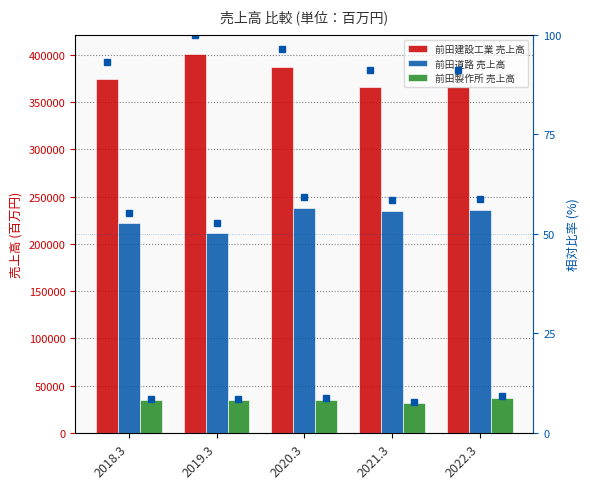

What is the difference between the maximum and second lowest values in the 前田製作所 売上高 series?

2754.0